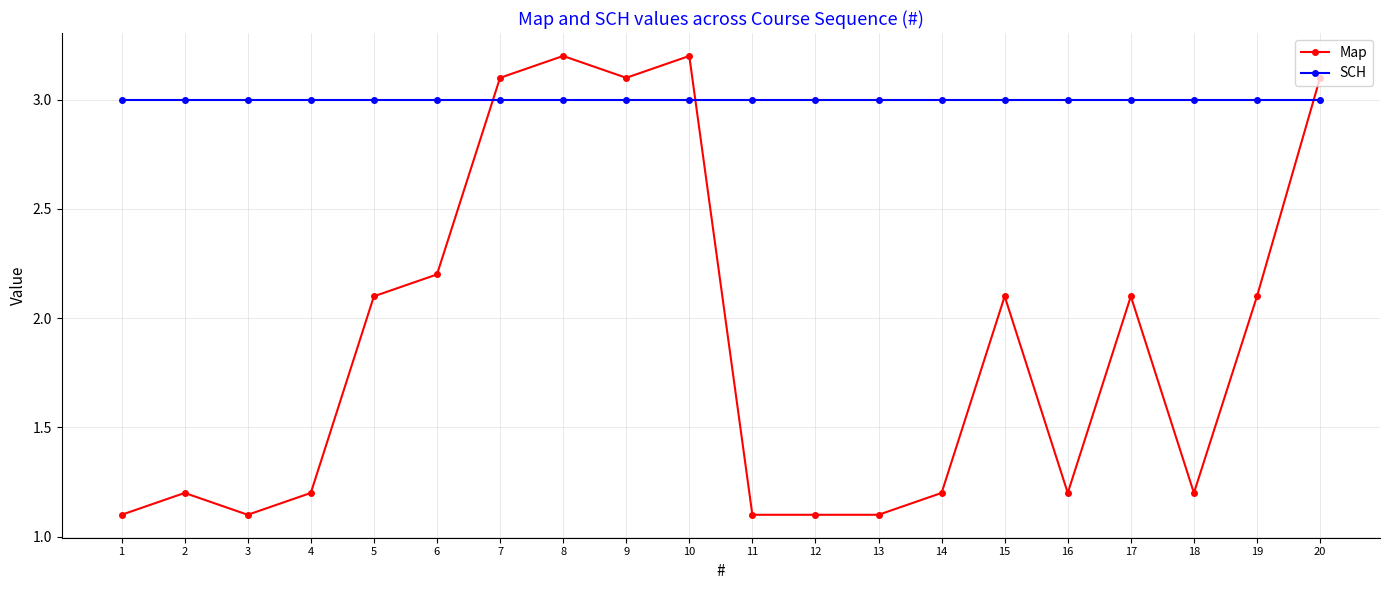

Reading right to left, what are all the values shown in this chart?

Map: 3.1	2.1	1.2	2.1	1.2	2.1	1.2	1.1	1.1	1.1	3.2	3.1	3.2	3.1	2.2	2.1	1.2	1.1	1.2	1.1
SCH: 3.0	3.0	3.0	3.0	3.0	3.0	3.0	3.0	3.0	3.0	3.0	3.0	3.0	3.0	3.0	3.0	3.0	3.0	3.0	3.0